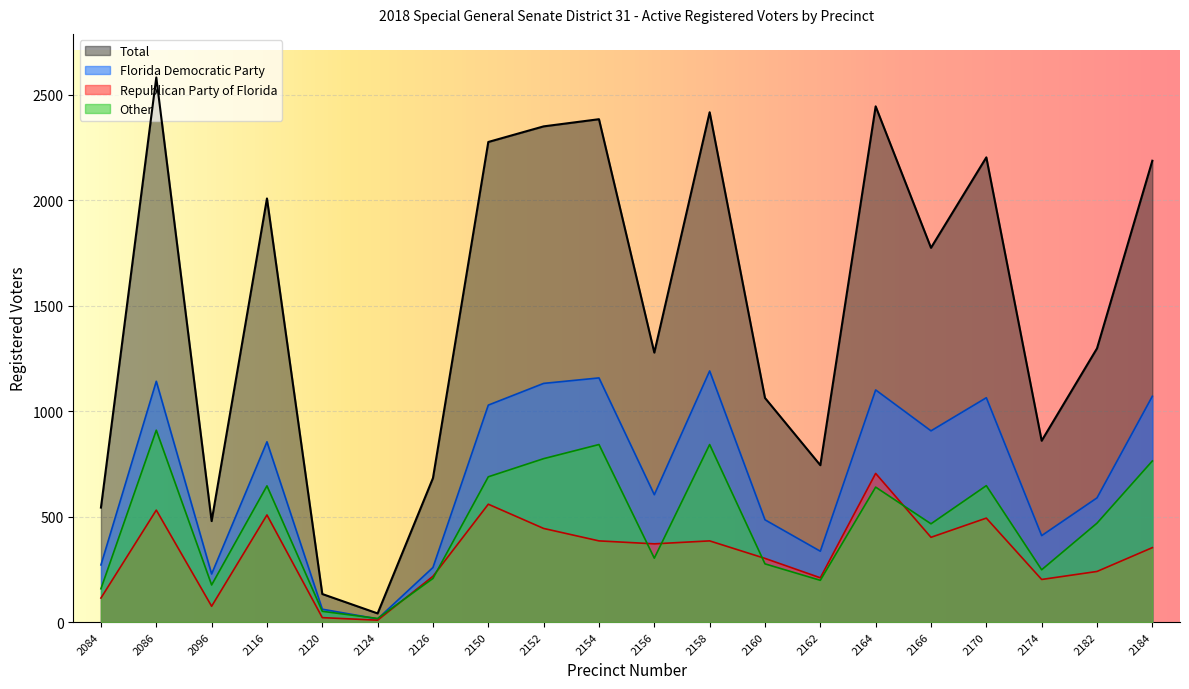

Where is the first local maximum for Republican Party of Florida?

2086